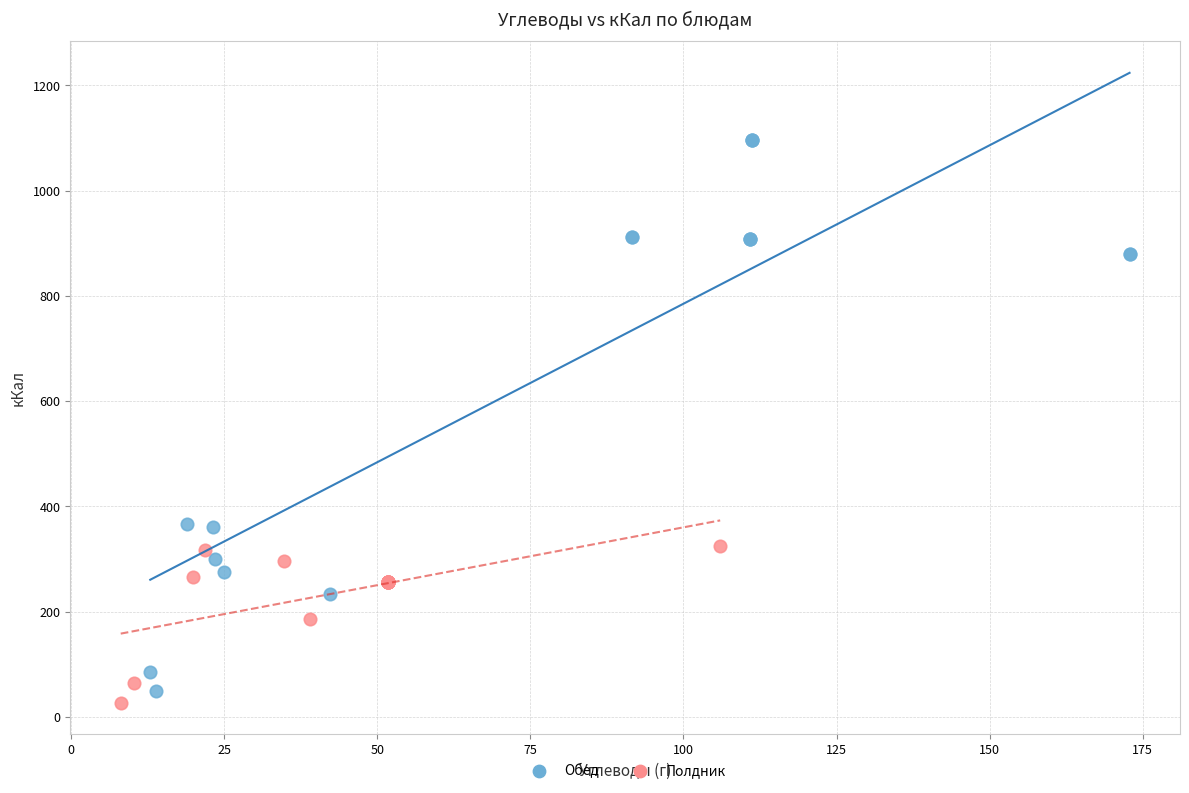

Which series has the largest Y range (max minus min)?

Обед